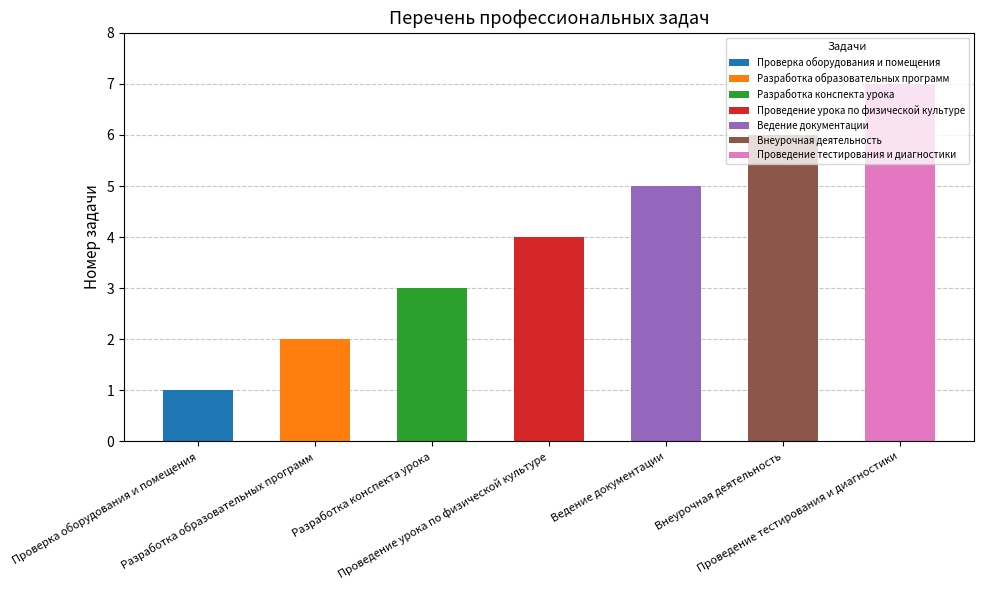

Reading left to right, transcribe all the data shown in this chart.

Проверка оборудования и помещения=1	Разработка образовательных программ=2	Разработка конспекта урока=3	Проведение урока по физической культуре=4	Ведение документации=5	Внеурочная деятельность=6	Проведение тестирования и диагностики=7